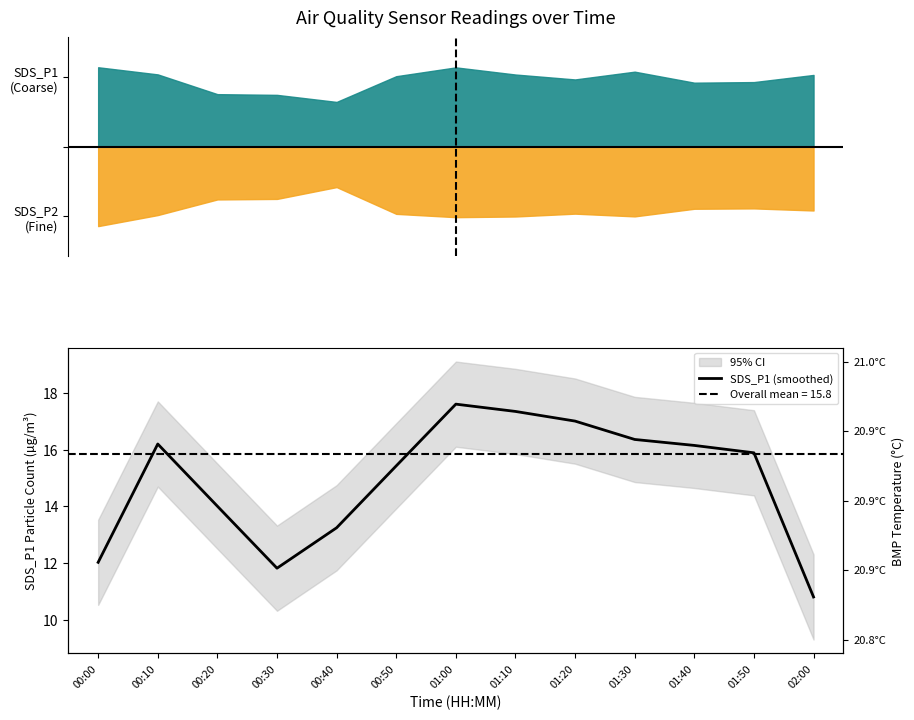

How many data points does each series have?

13